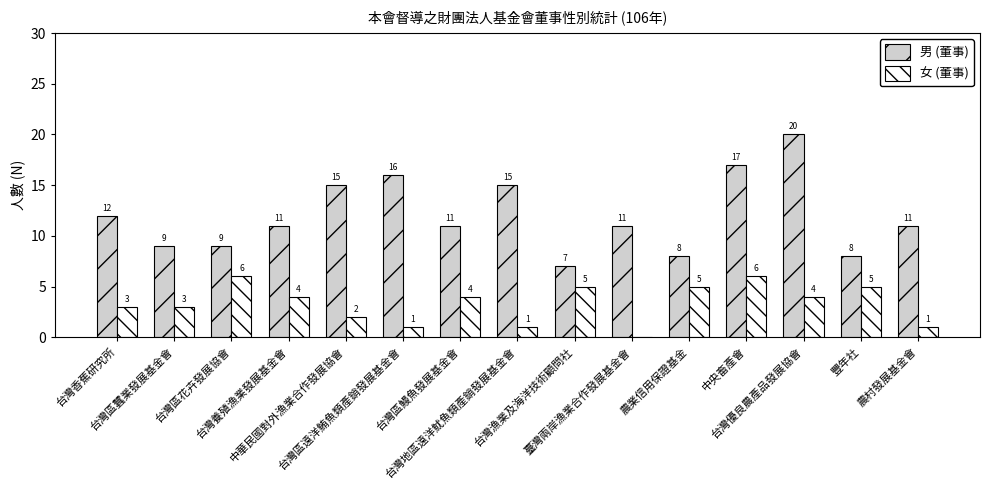

What is the maximum value for 男 (董事)?

20